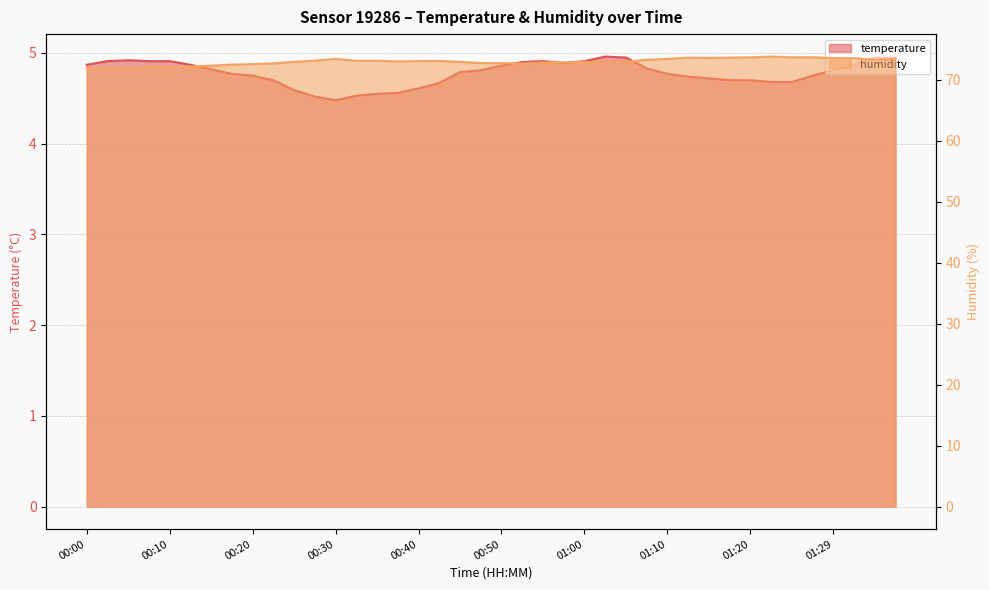

What is the label of the 17th point from the left?

00:40